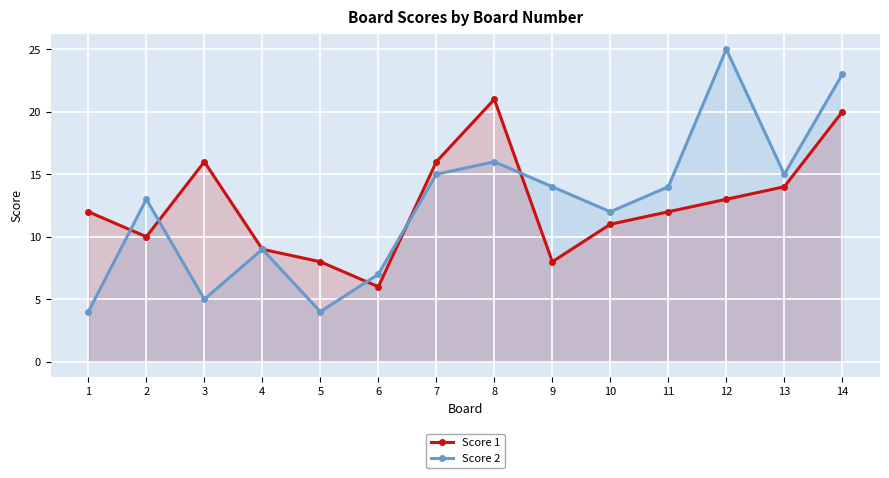

What is the smallest value displayed?

4